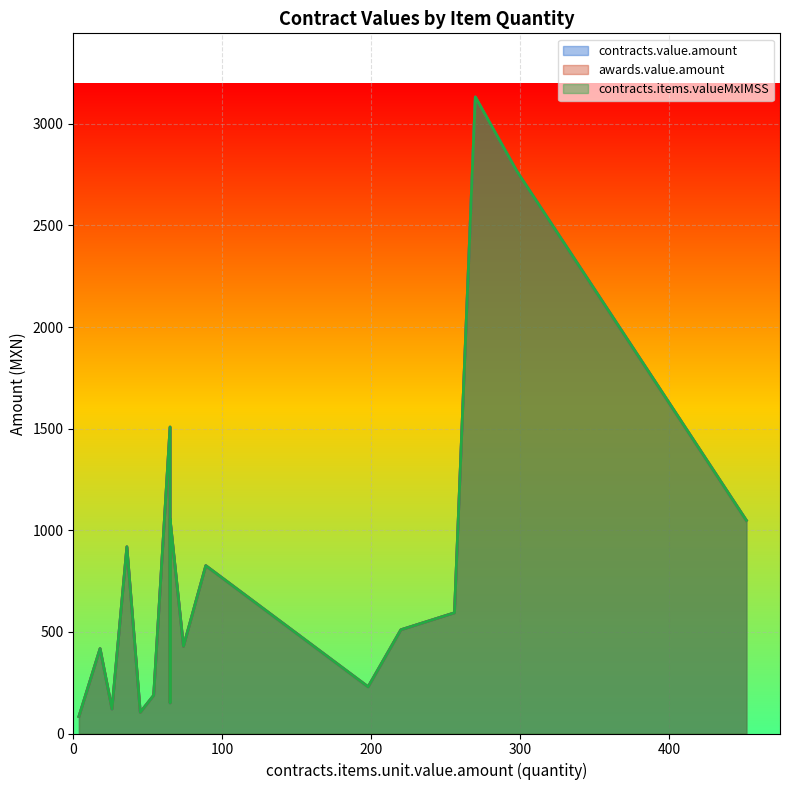

Where is contracts.value.amount nearest to the value 1607?

13